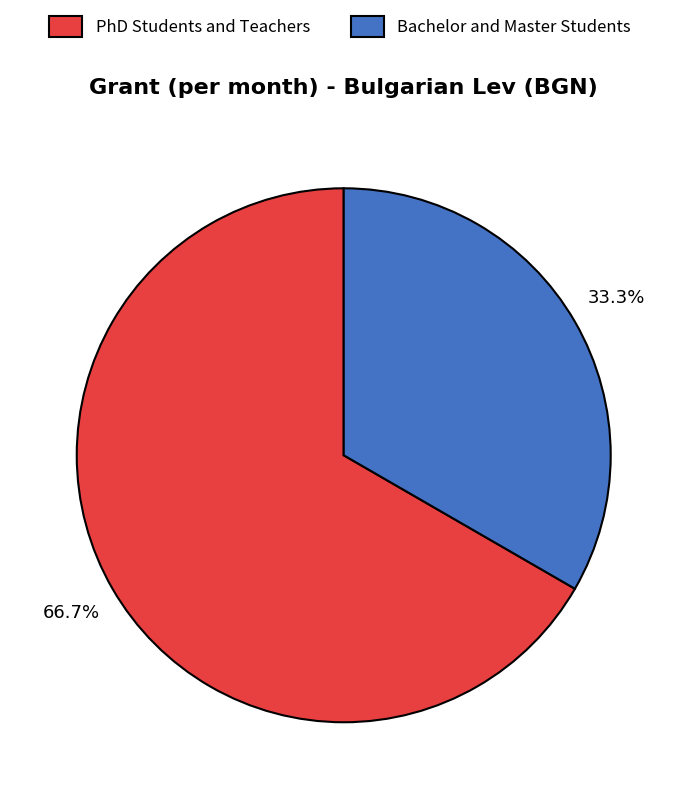

How many segments does this pie chart have?

2